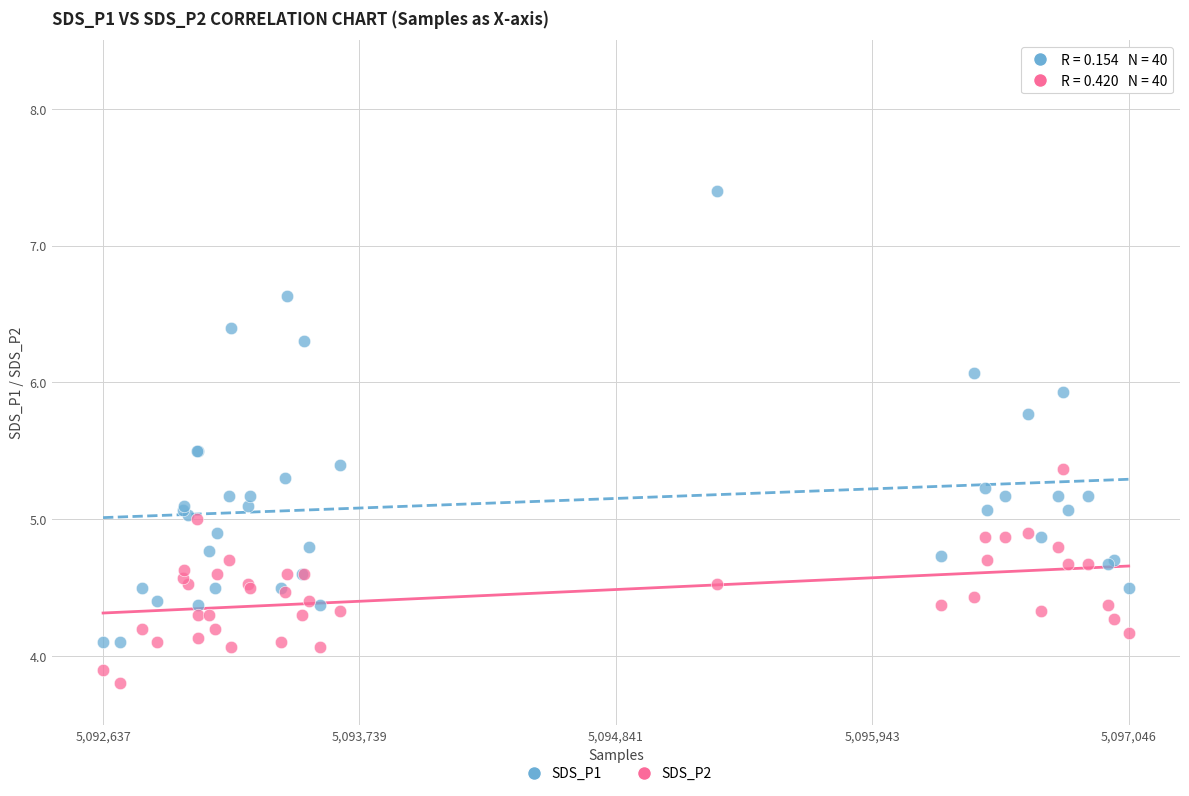

What are all the series names shown in the legend?

SDS_P1, SDS_P2